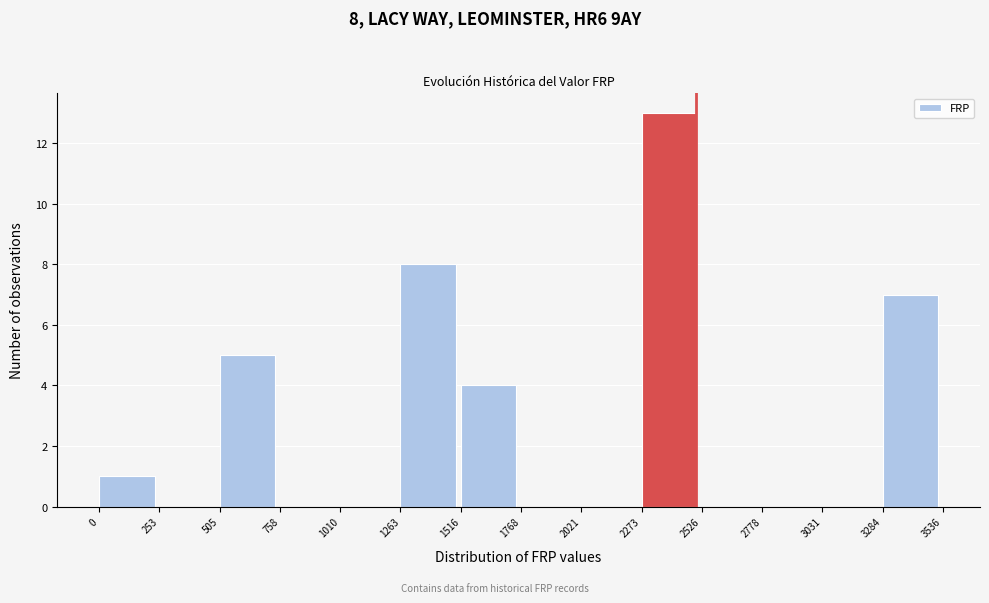

Over which range of the x-axis is the bar tallest?

2273 to 2526